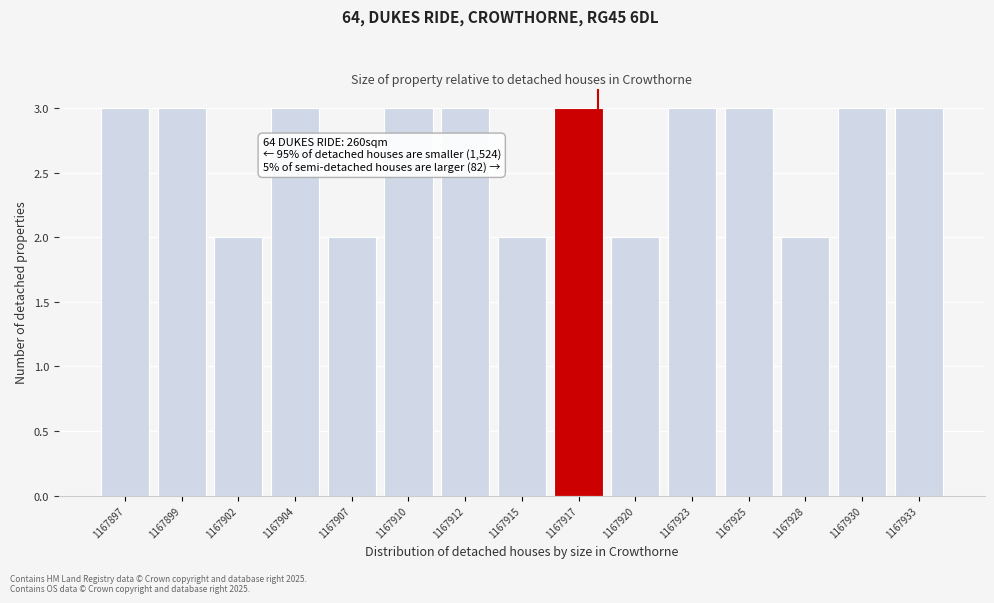

Reading left to right, what are all the values shown in this chart?

3	3	2	3	2	3	3	2	3	2	3	3	2	3	3